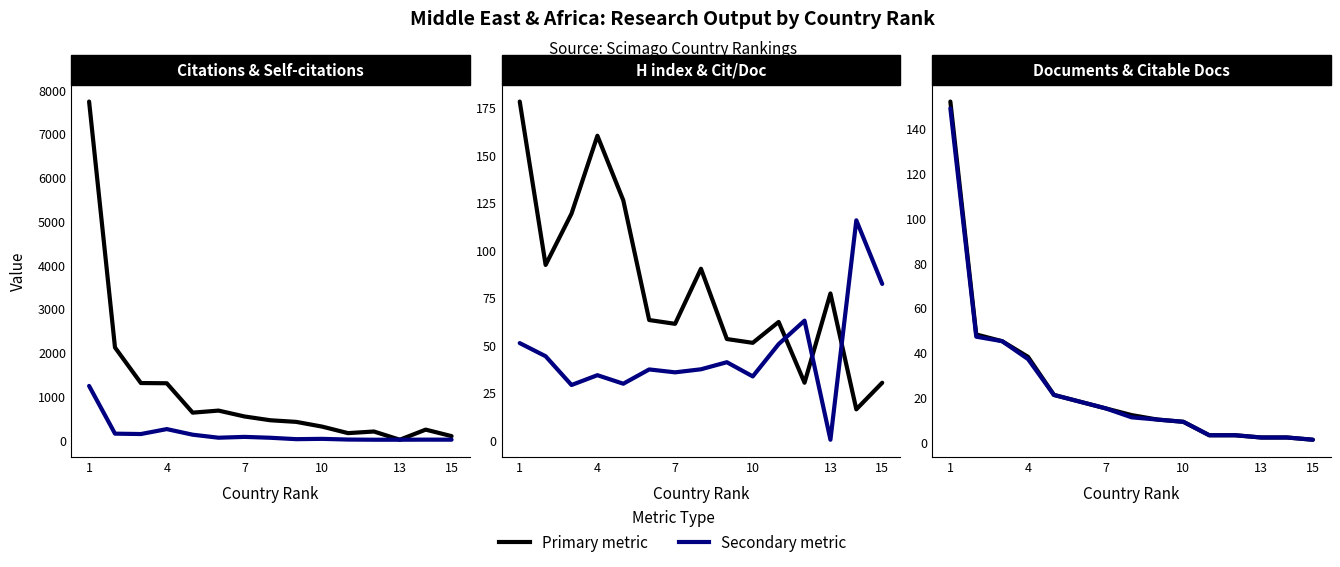

Which category has the highest value across all series?

1